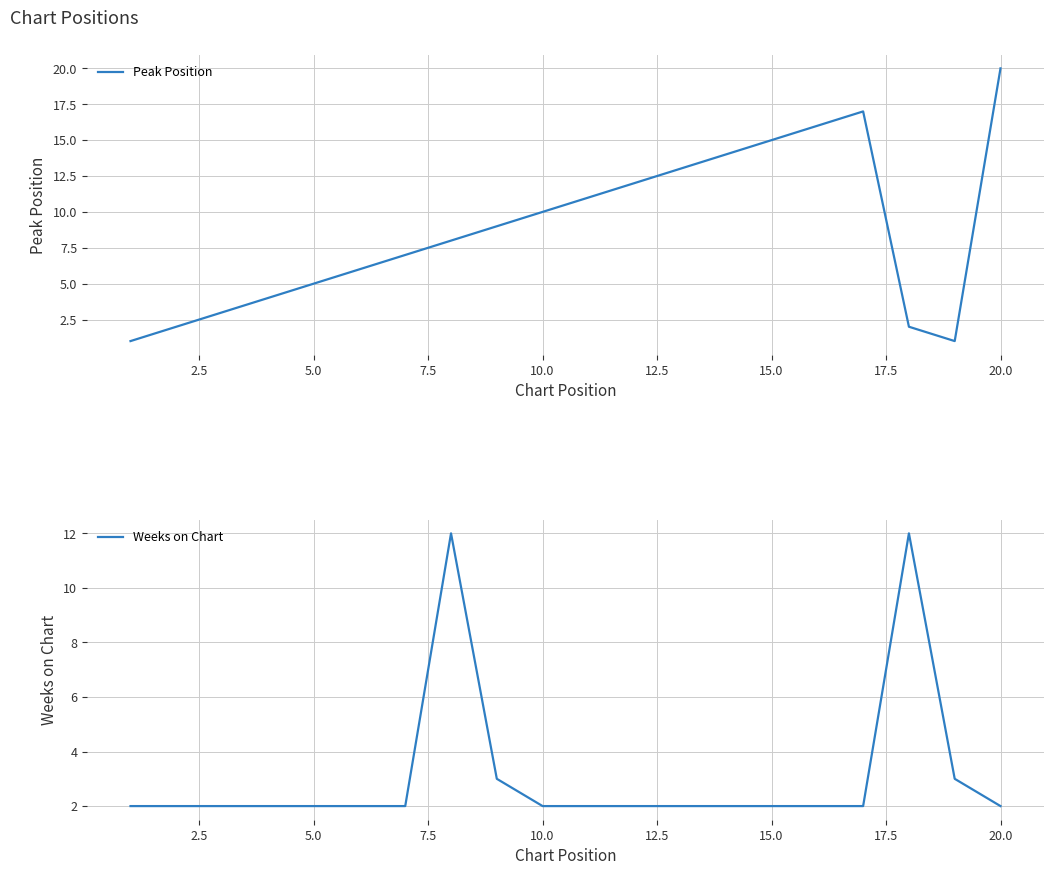

Which series has the largest total across all categories?

Peak Position